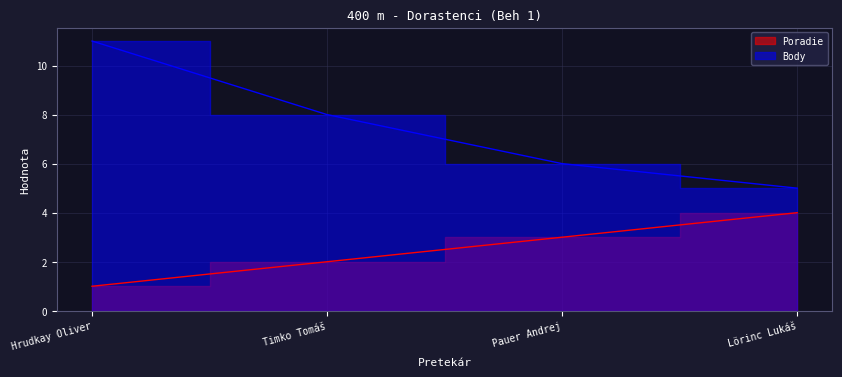

True or false: Body has more than 1 interior local peaks.

False